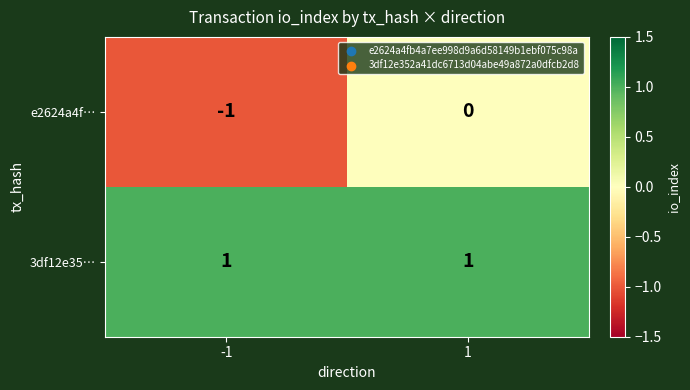

Reading left to right, list all the values displayed in this chart.

e2624a4f…: -1=-1	1=0
3df12e35…: -1=1	1=1